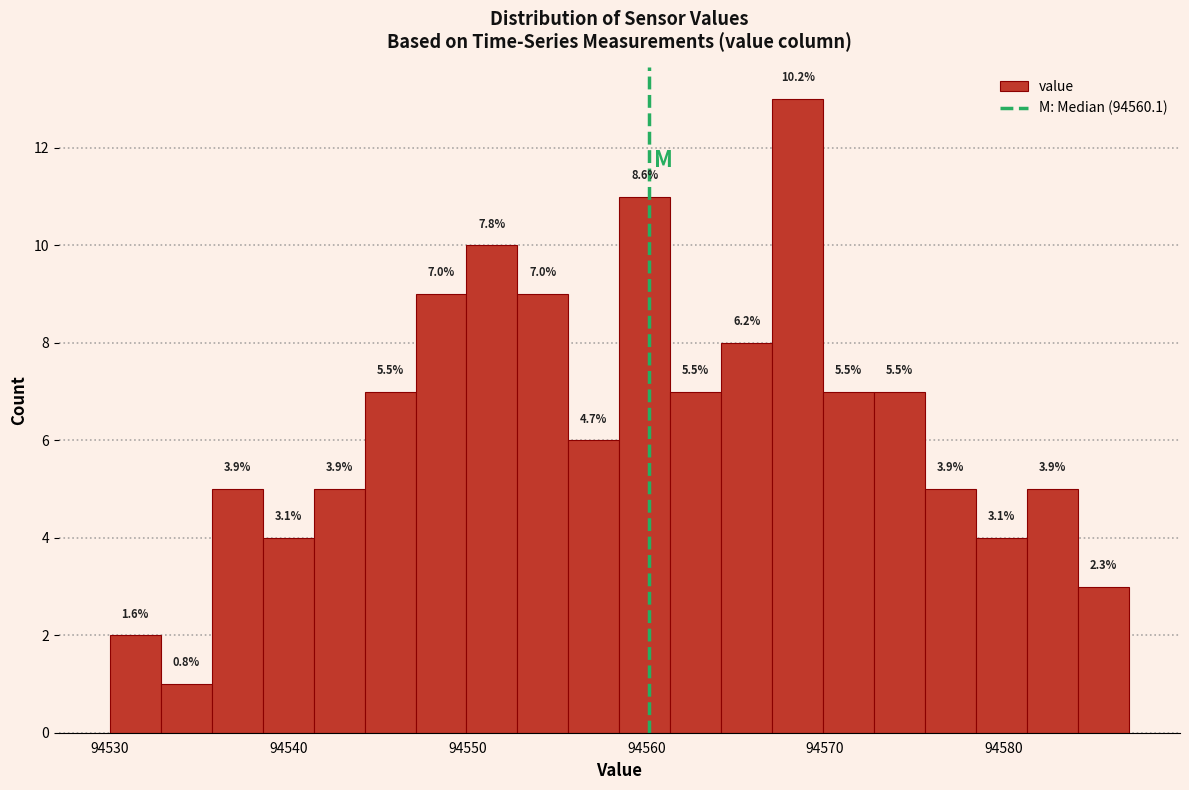

Read against the x-axis, roughly where is the centre of the tallest bar?

94568